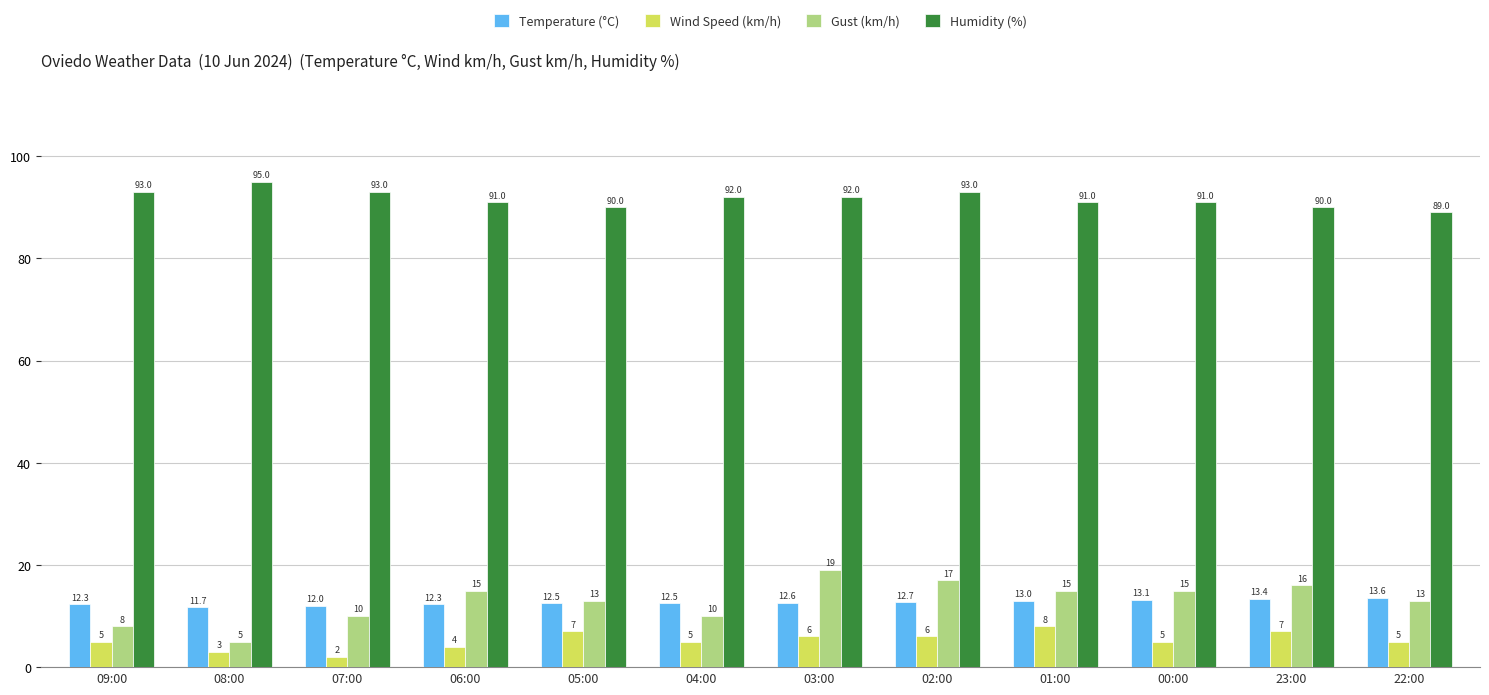

Reading left to right, extract all data points from this chart.

Temperature (°C): 09:00=12.3	08:00=11.7	07:00=12.0	06:00=12.3	05:00=12.5	04:00=12.5	03:00=12.6	02:00=12.7	01:00=13.0	00:00=13.1	23:00=13.4	22:00=13.6
Wind Speed (km/h): 09:00=5.0	08:00=3.0	07:00=2.0	06:00=4.0	05:00=7.0	04:00=5.0	03:00=6.0	02:00=6.0	01:00=8.0	00:00=5.0	23:00=7.0	22:00=5.0
Gust (km/h): 09:00=8.0	08:00=5.0	07:00=10.0	06:00=15.0	05:00=13.0	04:00=10.0	03:00=19.0	02:00=17.0	01:00=15.0	00:00=15.0	23:00=16.0	22:00=13.0
Humidity (%): 09:00=93.0	08:00=95.0	07:00=93.0	06:00=91.0	05:00=90.0	04:00=92.0	03:00=92.0	02:00=93.0	01:00=91.0	00:00=91.0	23:00=90.0	22:00=89.0